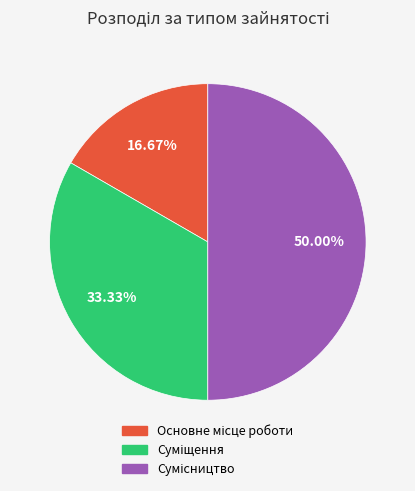

Count the number of slices in the pie.

3